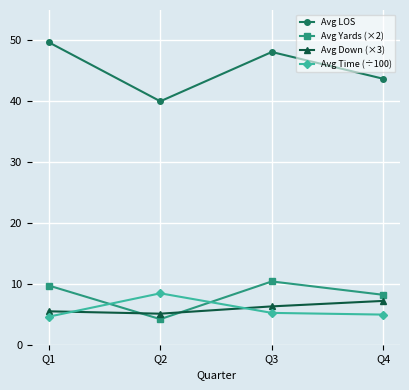

What is the value of the Avg Time (÷100) point at the 3rd from the left?

5.2